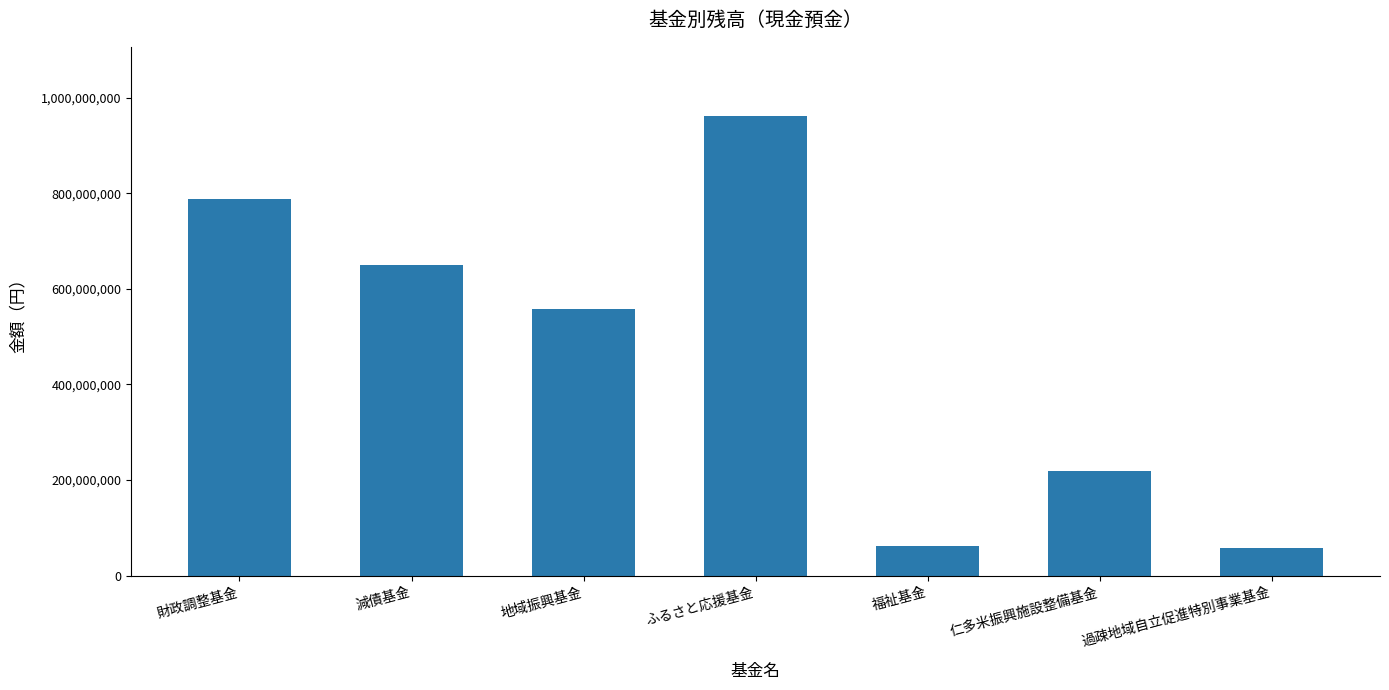

Which has a higher value, ふるさと応援基金 or 地域振興基金?

ふるさと応援基金